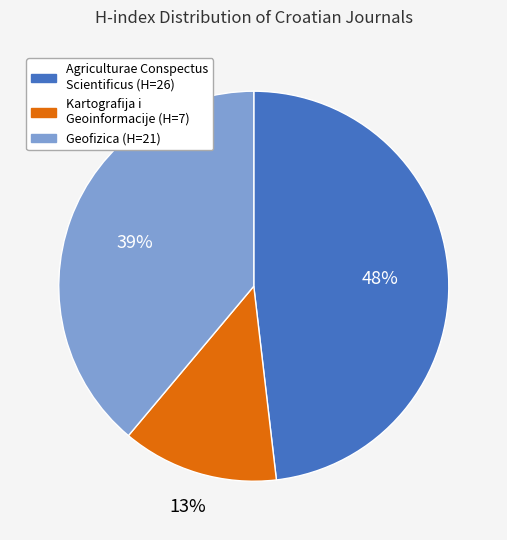

To the nearest percent, what is the difference between the Kartografija i Geoinformacije and Agriculturae Conspectus Scientificus slice percentages?

35%